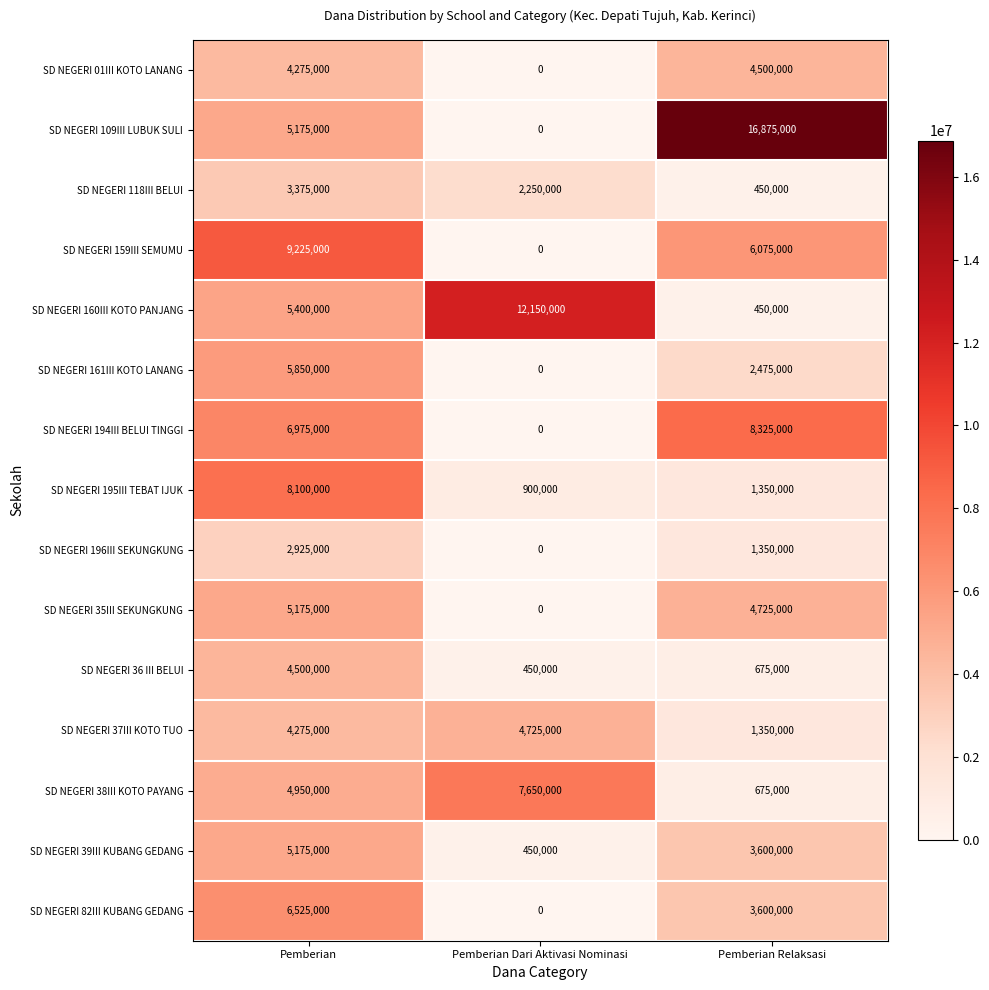

True or false: SD NEGERI 36 III BELUI has a value of 4500000 at Pemberian.

True